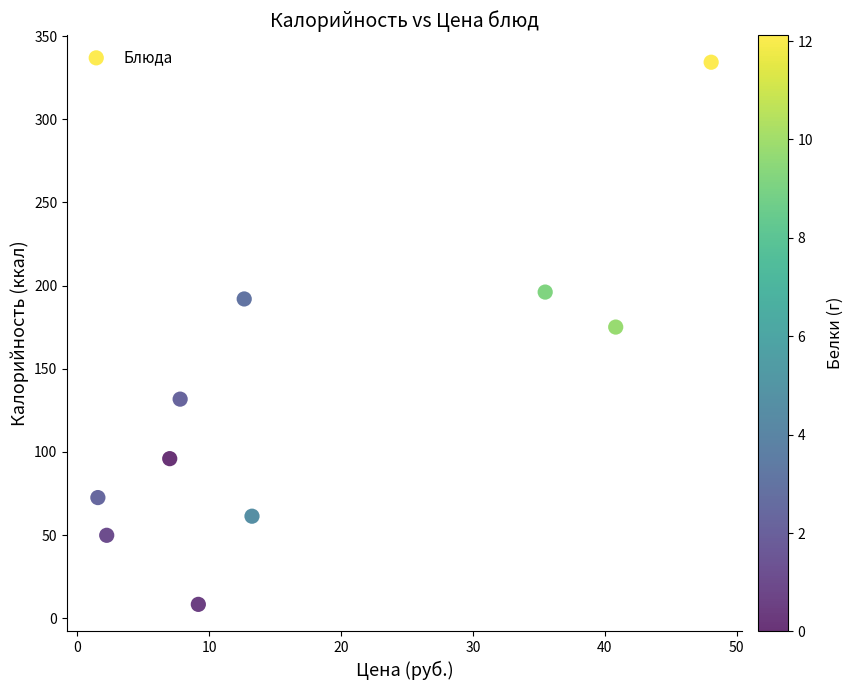

What Y value in the scatter plot is closest to 171?

175.1